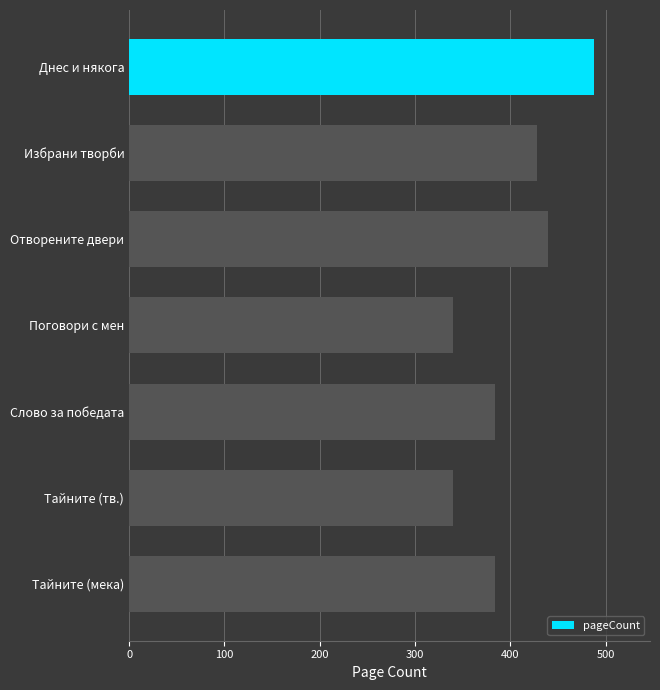

What is the value of the 5th bar from the top?

384